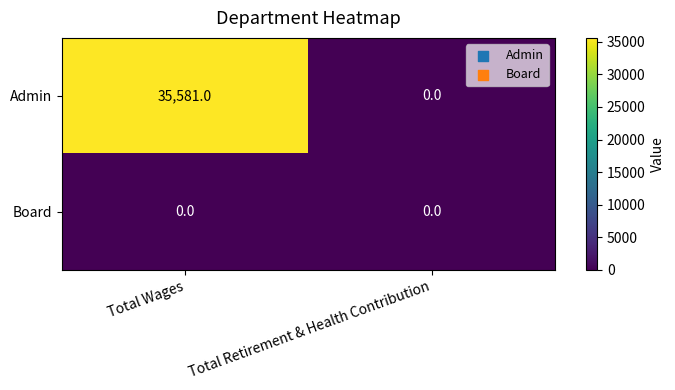

At how many categories does at least one series exceed 21969?

1